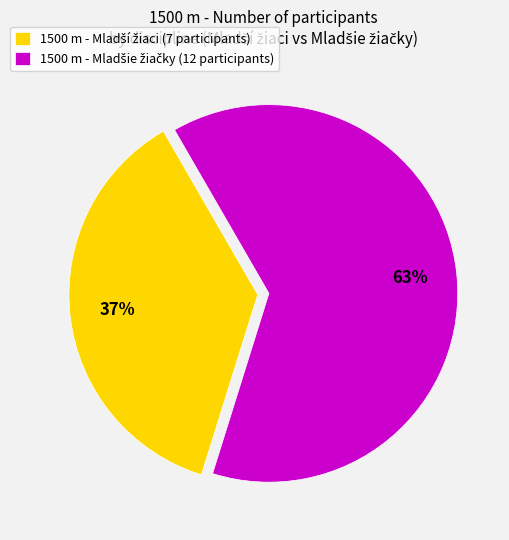

Count the number of slices in the pie.

2